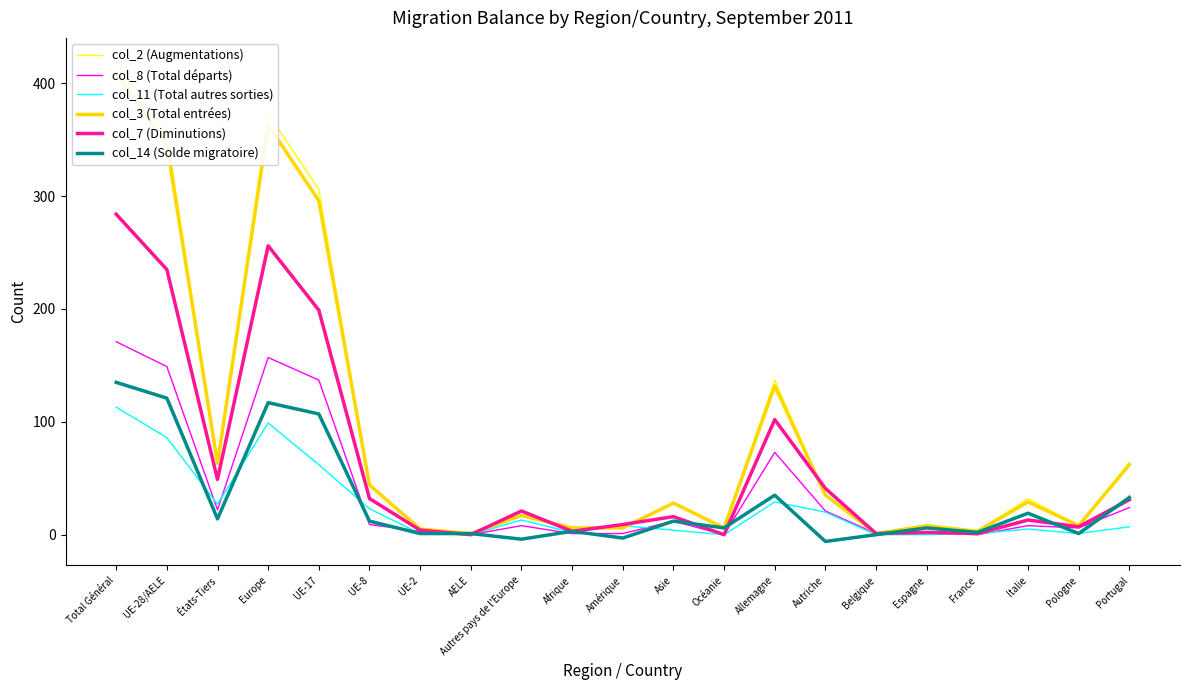

True or false: col_11 (Total autres sorties) has more than 0 points higher than both neighbors.

True